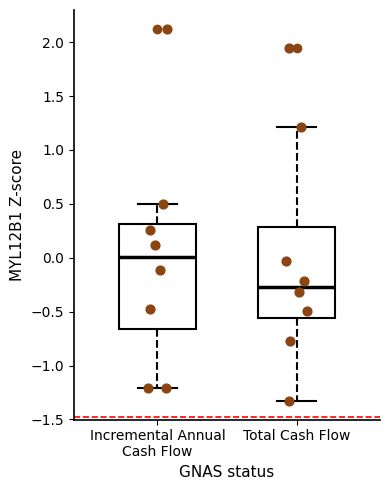

Reading left to right, transcribe this box plot: for each box, give where its median line is, the range the box spans, and where its two whiskers end, as read against the y-axis. The values are not printed on the chart, so give them approximately, as read against the axis.

Incremental Annual Cash Flow: median 0.00, box -0.65 to 0.30, whiskers -1.20 to 0.50
Total Cash Flow: median -0.25, box -0.55 to 0.30, whiskers -1.35 to 1.20